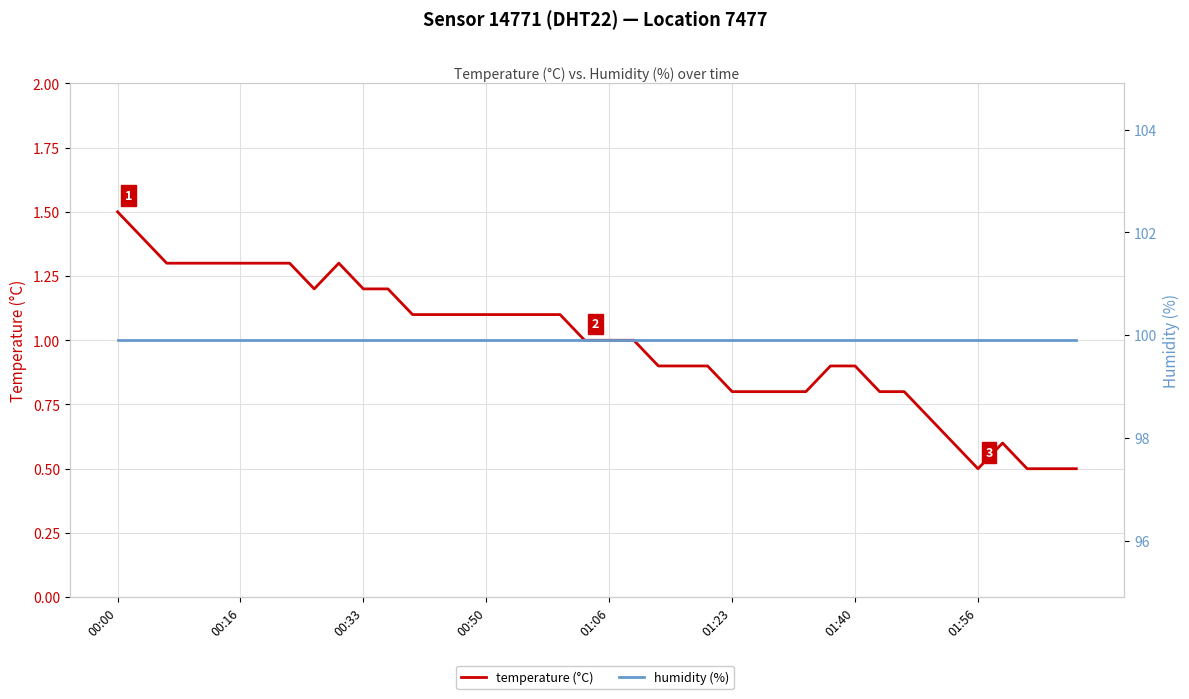

At which category does temperature (°C) reach its first local peak?

9